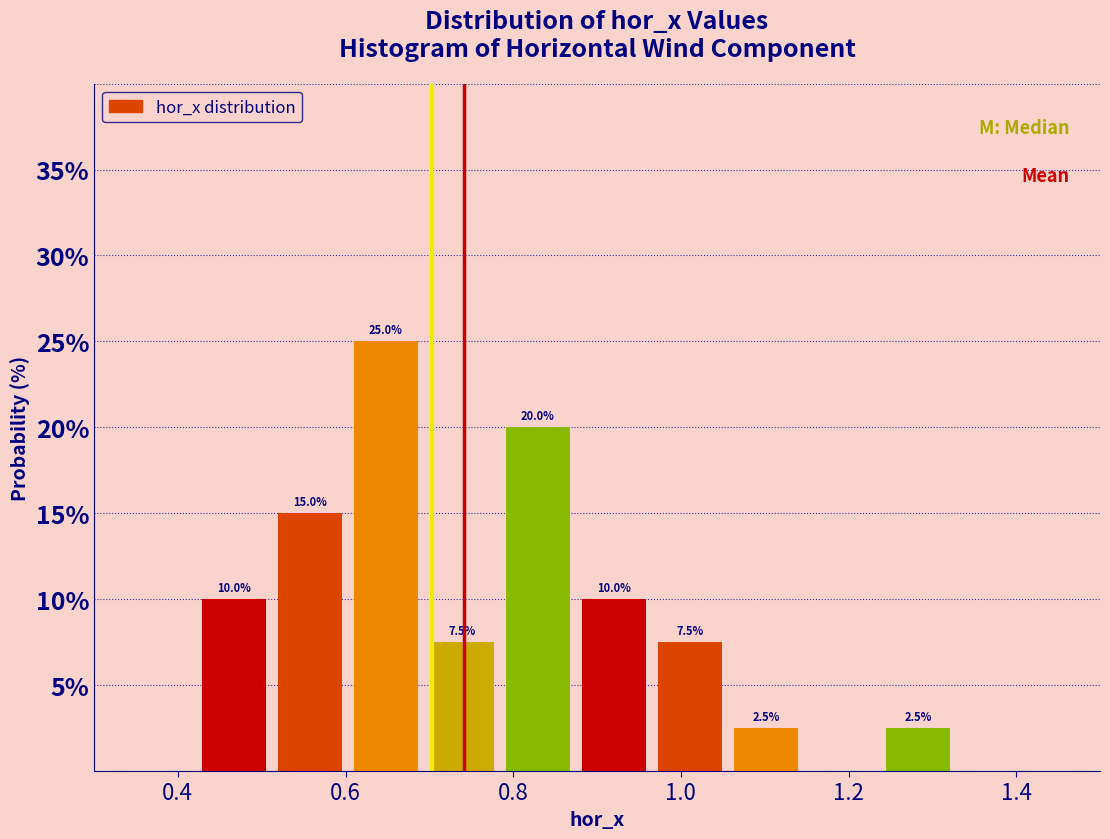

Which range on the x-axis has the tallest bar?

0.60 to 0.70